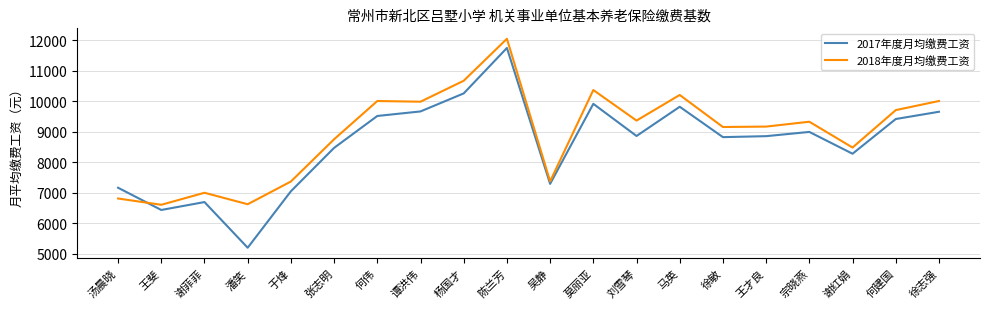

What is the difference between the maximum and minimum values in the 2017年度月均缴费工资 series?

6550